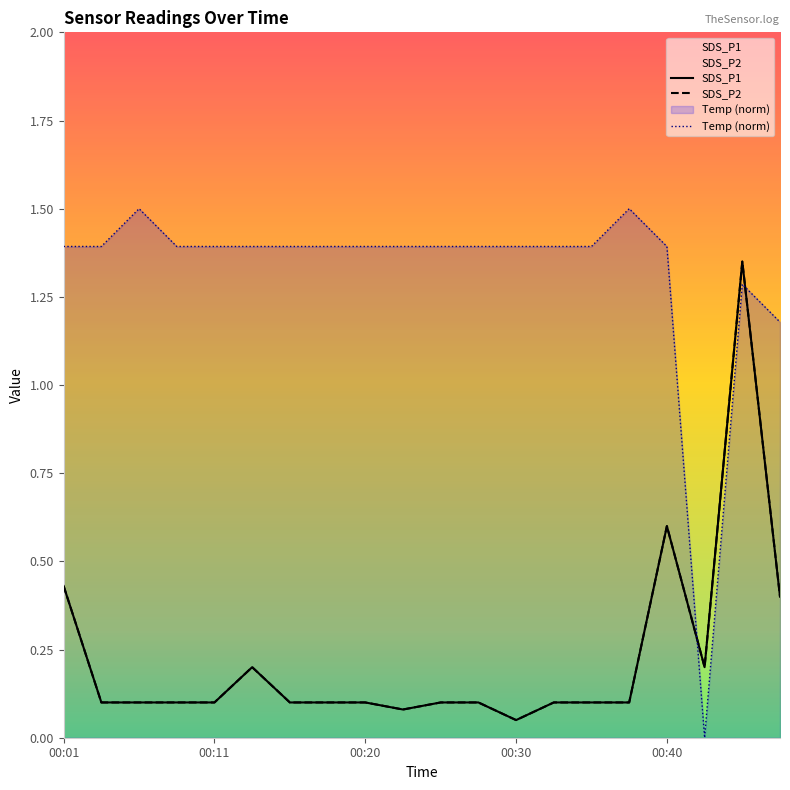

Reading right to left, list all the values displayed in this chart.

SDS_P1: 0.4	1.4	0.2	0.6	0.1	0.1	0.1	0.1	0.1	0.1	0.1	0.1	0.1	0.1	0.2	0.1	0.1	0.1	0.1	0.4
SDS_P2: 0.4	1.4	0.2	0.6	0.1	0.1	0.1	0.1	0.1	0.1	0.1	0.1	0.1	0.1	0.2	0.1	0.1	0.1	0.1	0.4
Temp: 1.2	1.3	0.0	1.4	1.5	1.4	1.4	1.4	1.4	1.4	1.4	1.4	1.4	1.4	1.4	1.4	1.4	1.5	1.4	1.4